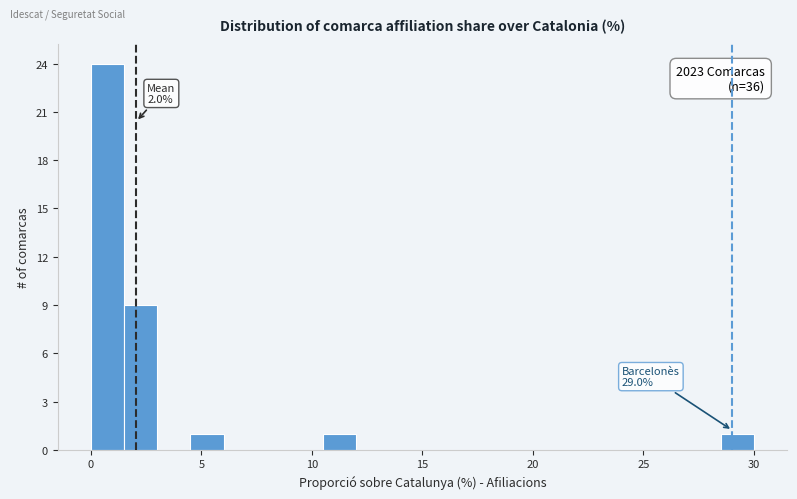

Around what value on the x-axis is the tallest bar? Give the approximate position of its centre, as read against the axis.

1.0